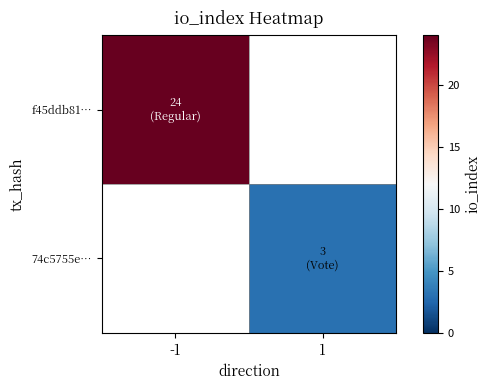

What value does the f45ddb81… series have at -1?

24.0